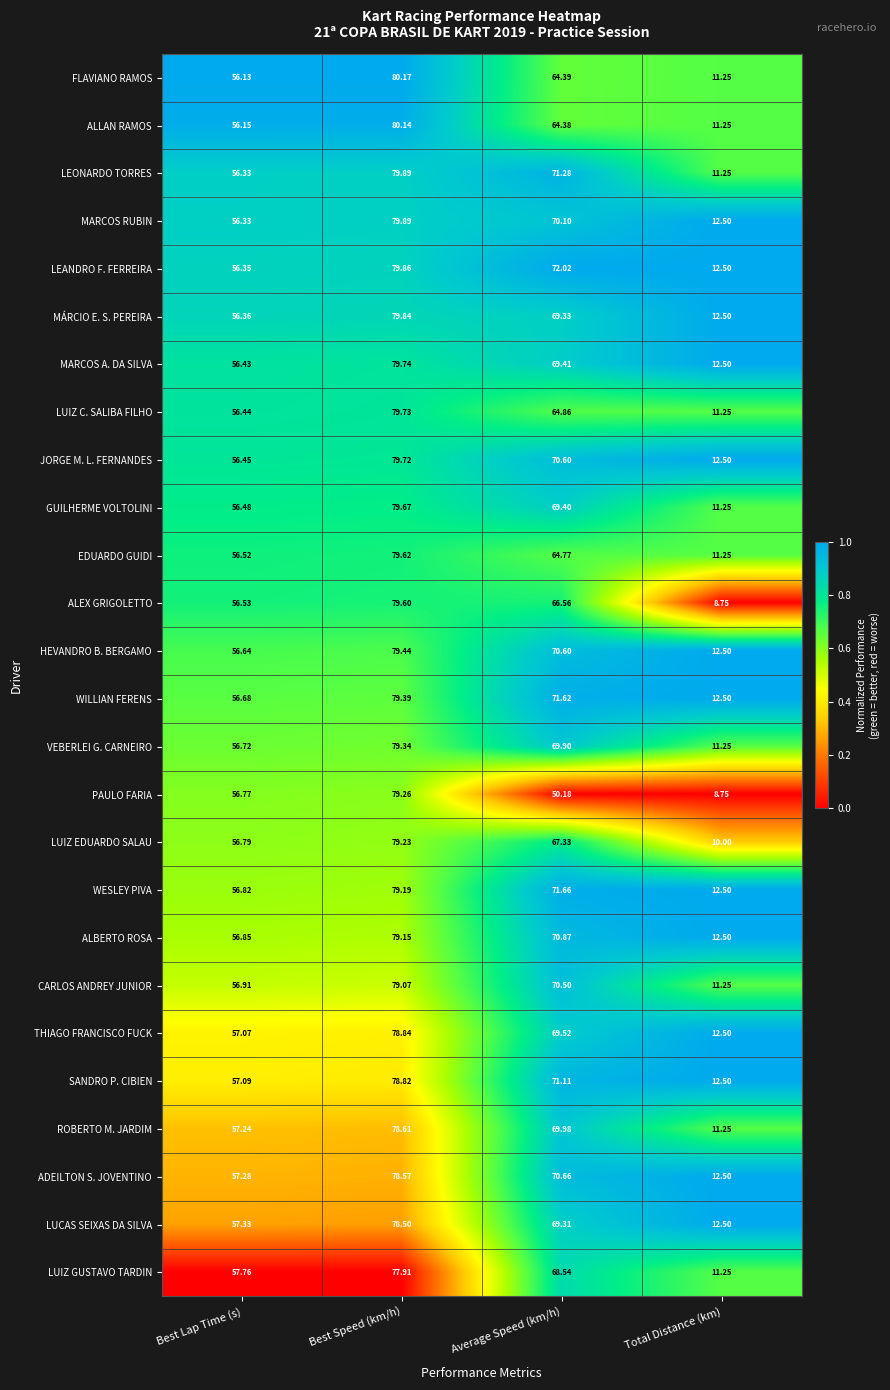

How many data points in FLAVIANO RAMOS are above 64?

2